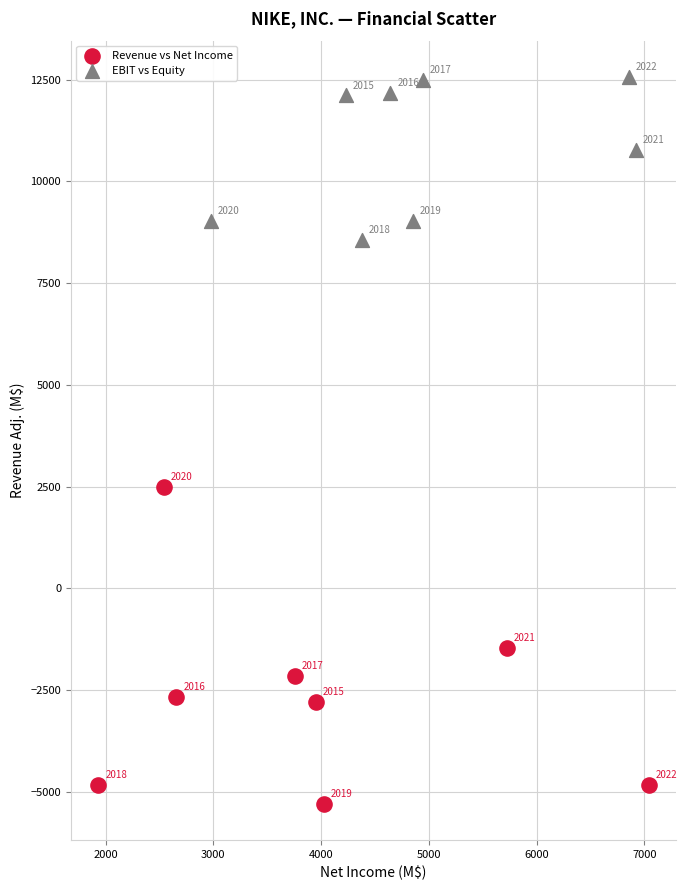

Which series contains the highest Y value?

EBIT vs Equity